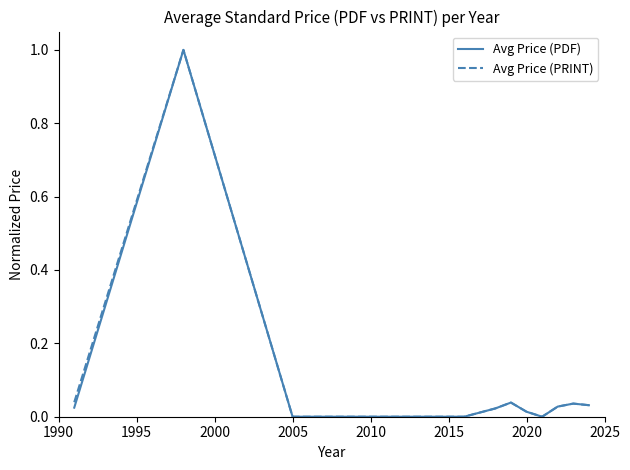

What is the maximum value for Avg Price (PRINT)?

1.0